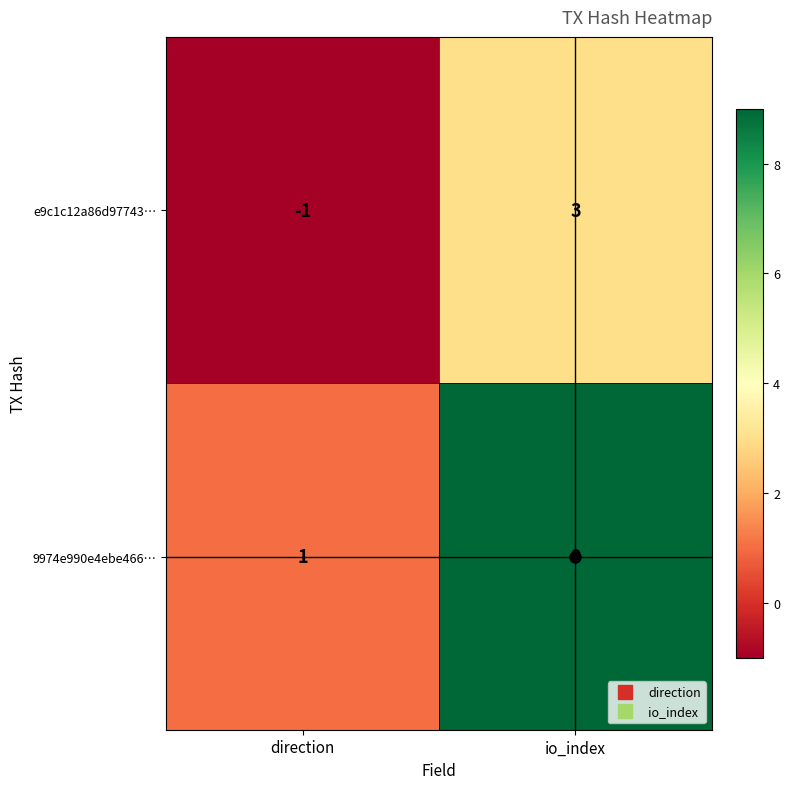

Rank the series at direction from lowest to highest value.

e9c1c12a86d97743…, 9974e990e4ebe466…